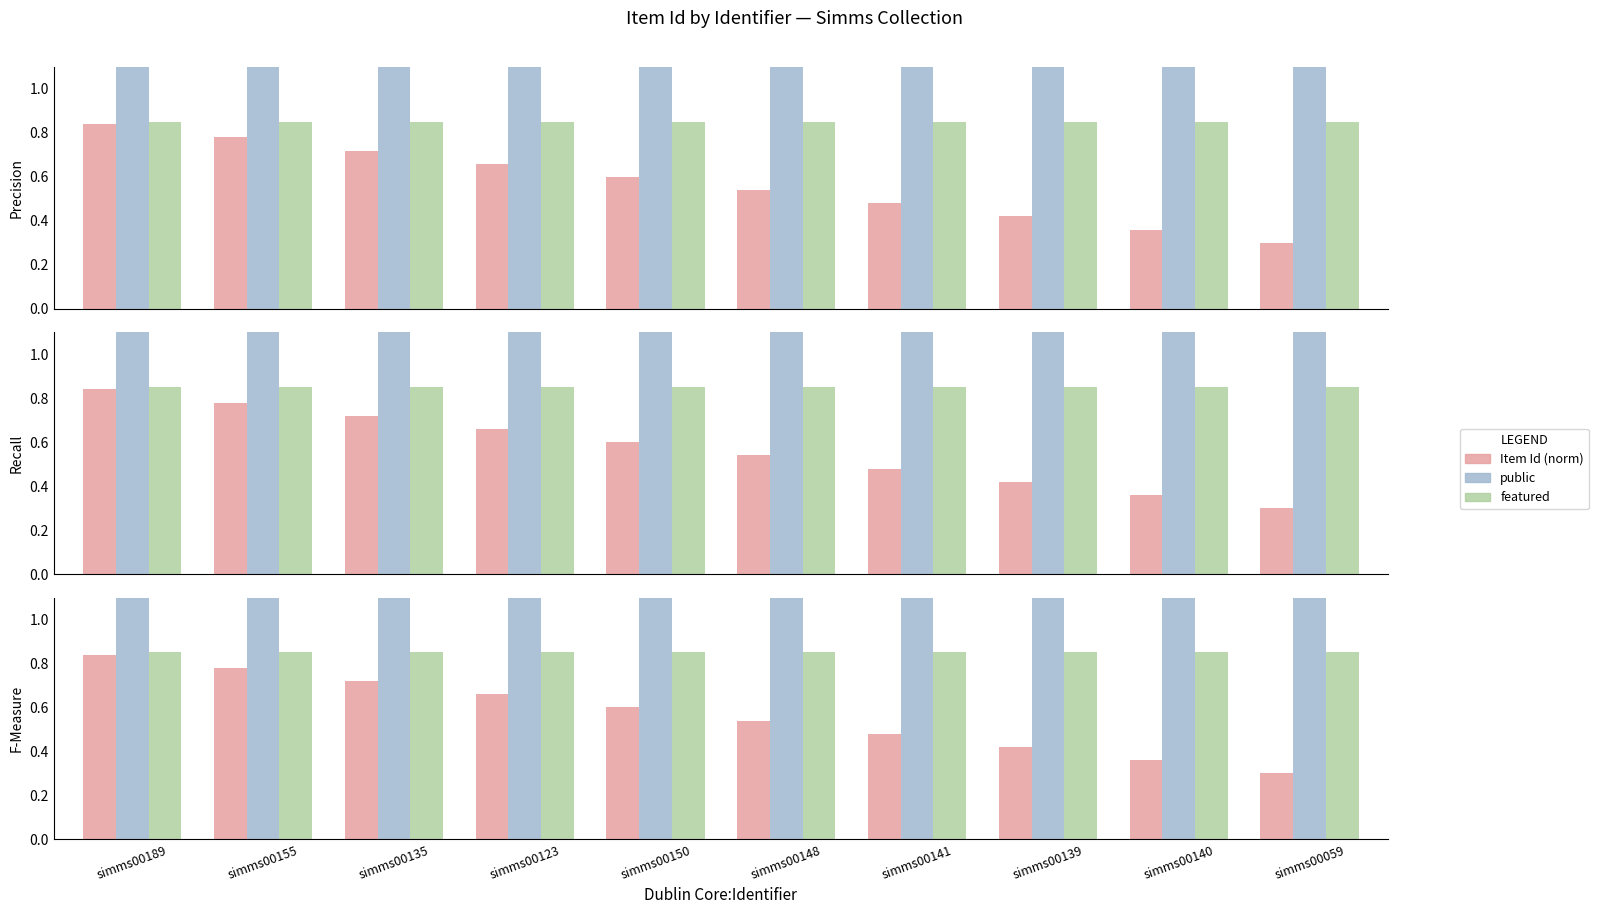

How many series are shown in this chart?

3